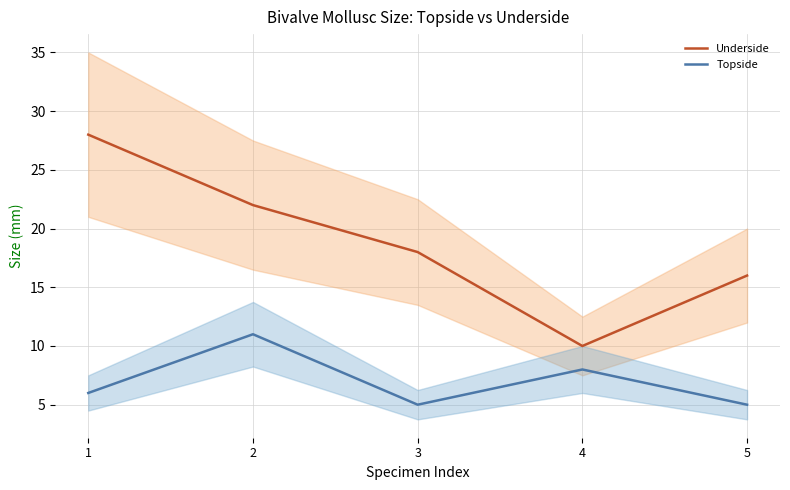

How many lines are shown in the chart?

2